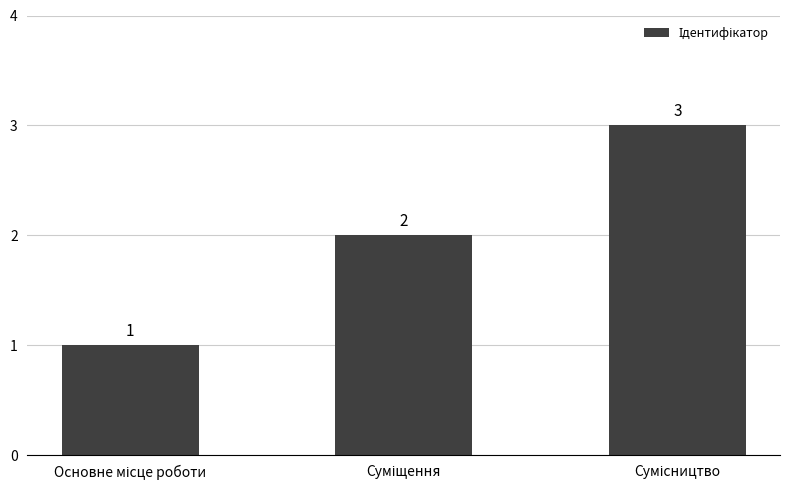

What is the sum of all values?

6